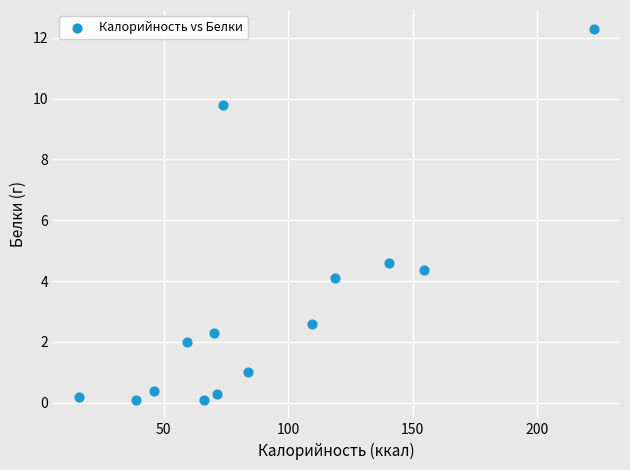

What Y value in the scatter plot is closest to 6?

4.6